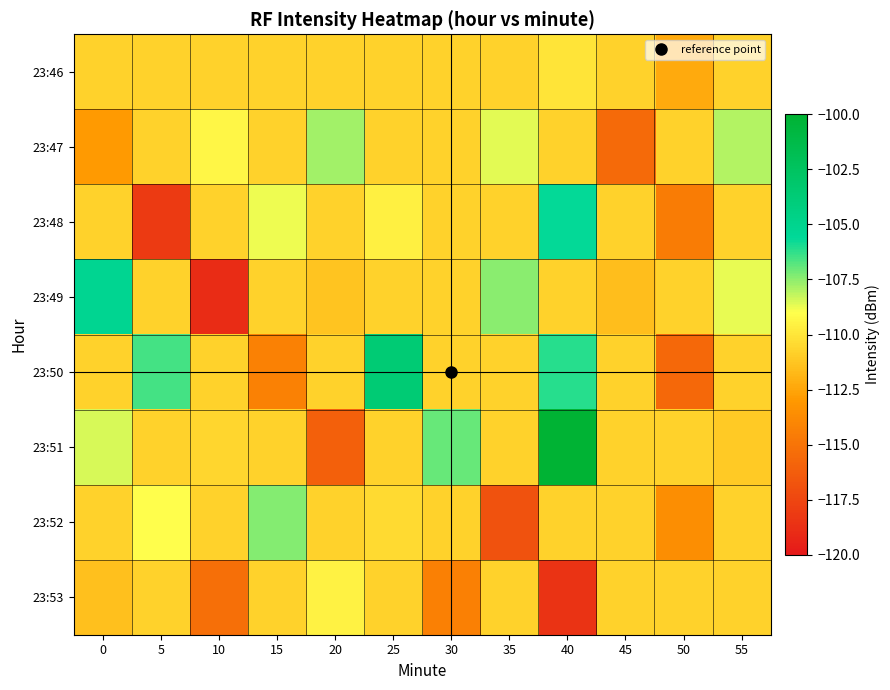

Which series changed the most between 5 and 25?

23:48